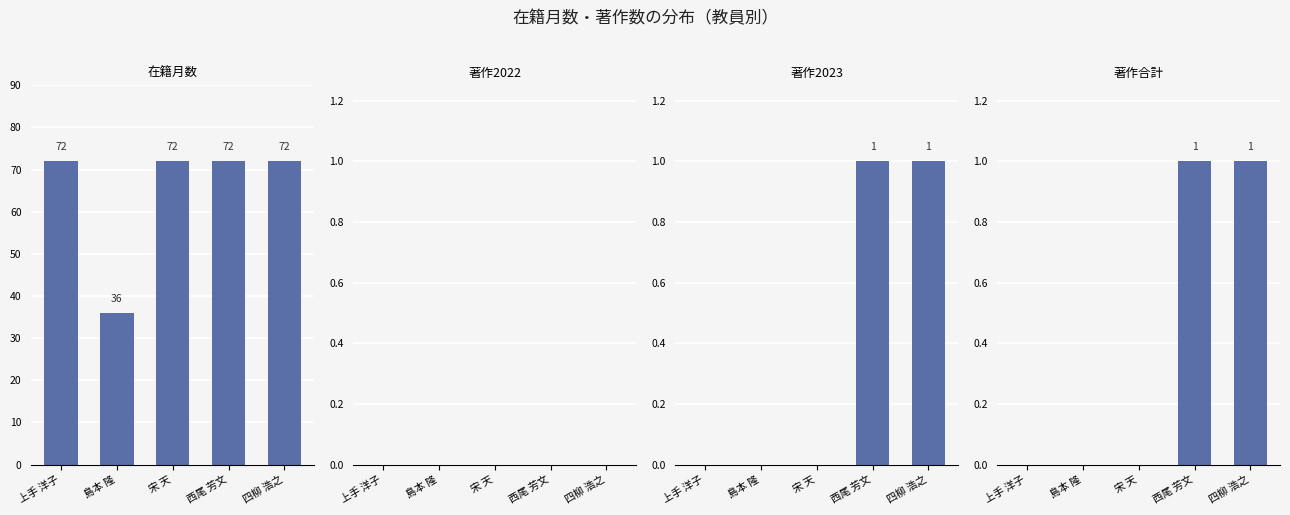

Which label corresponds to the smallest value in the chart?

上手 洋子